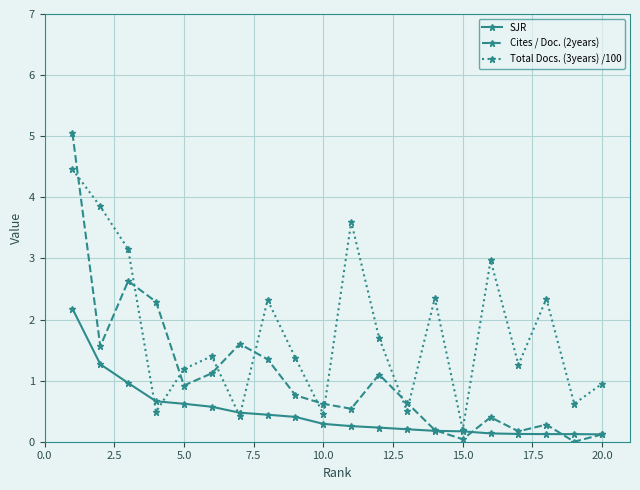

How many interior local valleys does the Cites / Doc. (2years) series have?

6